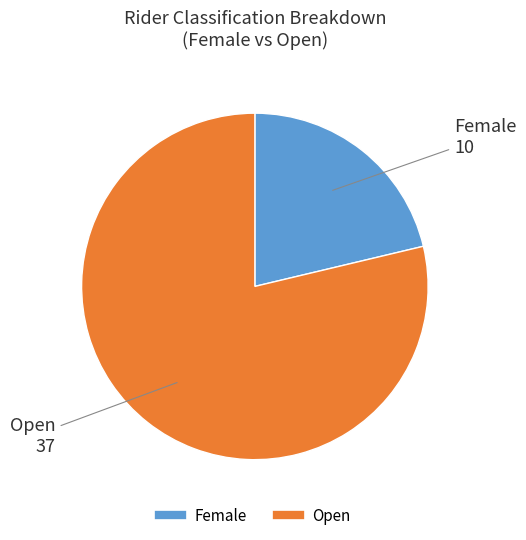

Is there a majority slice in this chart?

Yes